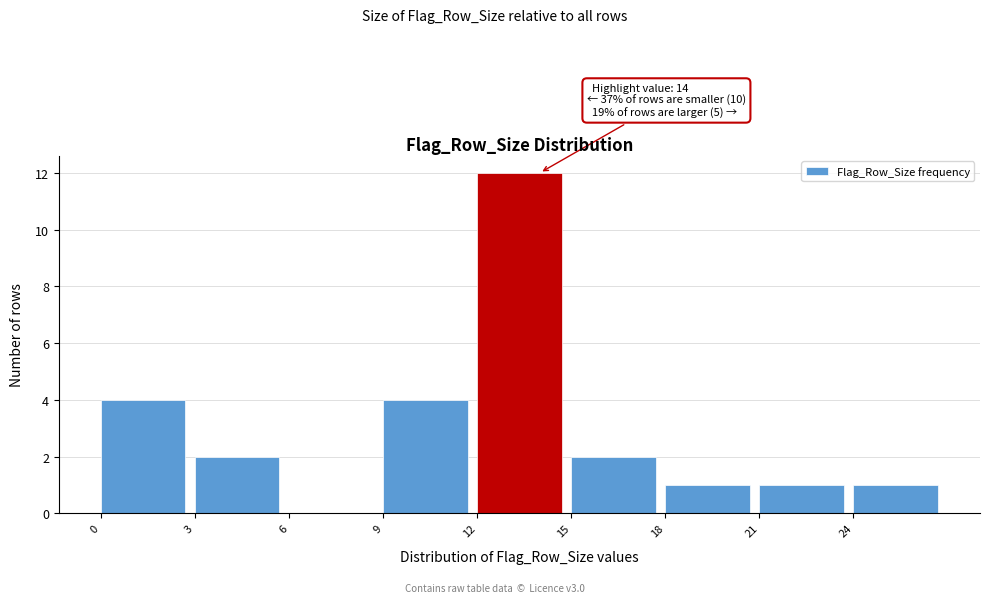

Which range on the x-axis has the tallest bar?

12 to 15